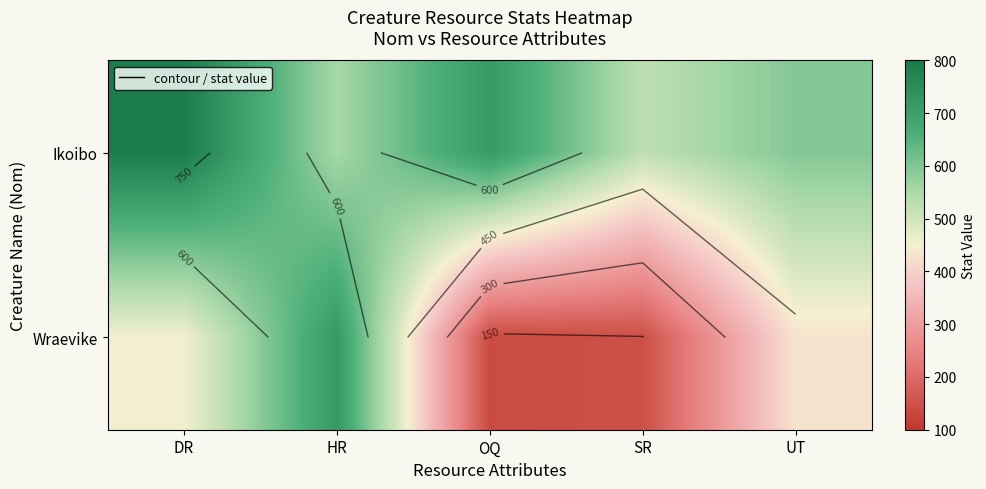

Which category has the highest value in the Wraevike series?

HR